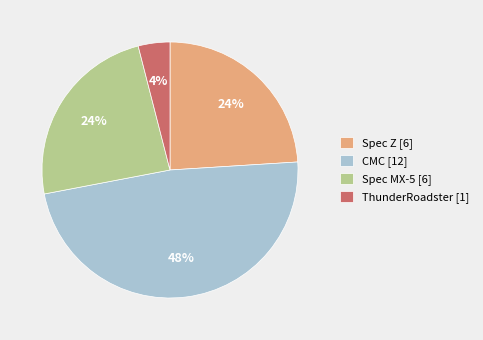

Do Spec Z [6] and ThunderRoadster [1] together represent more than half of the pie?

No